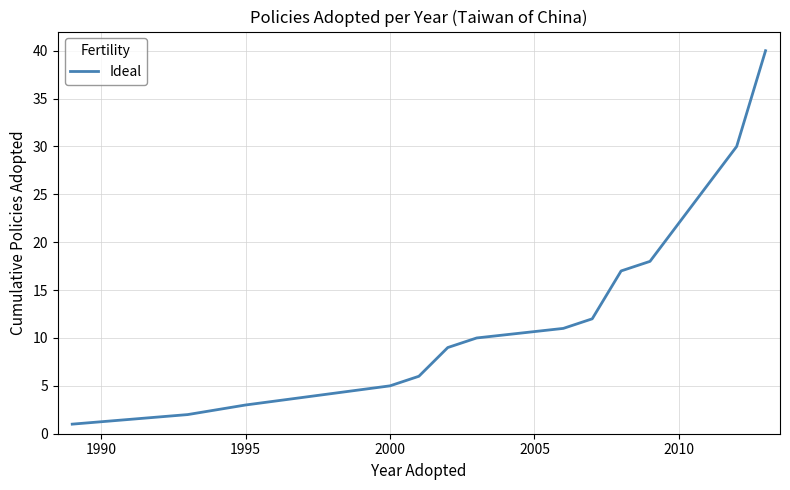

What is the difference between the maximum and minimum values?

39